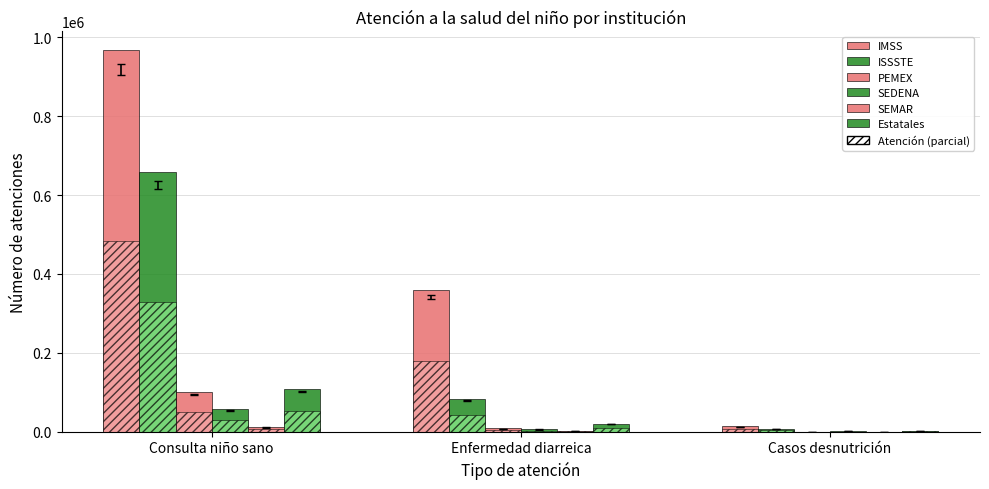

What position from the right is Enfermedad diarreica?

2